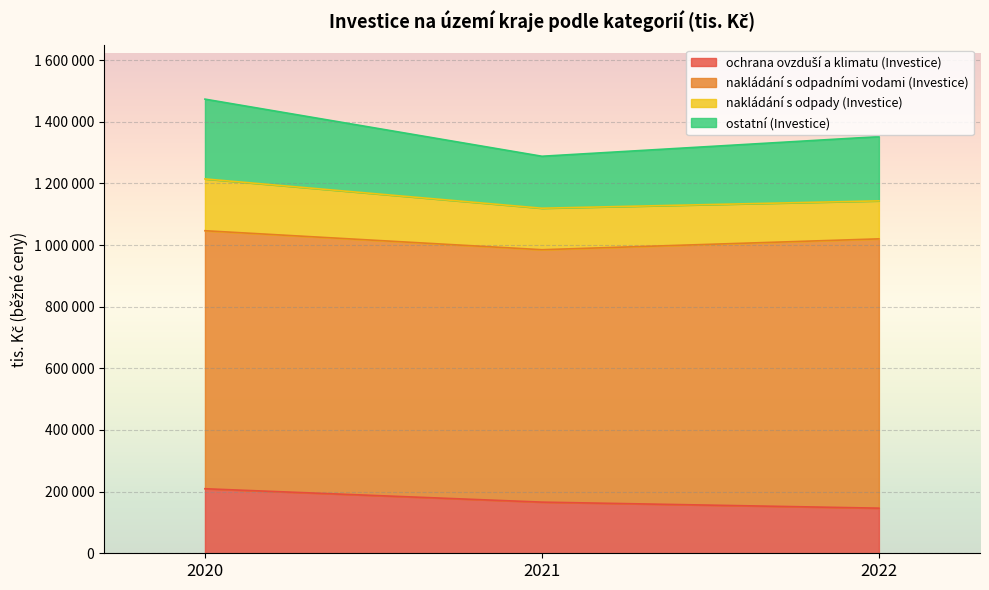

What is the difference between the highest and lowest values at 2020?

1263880